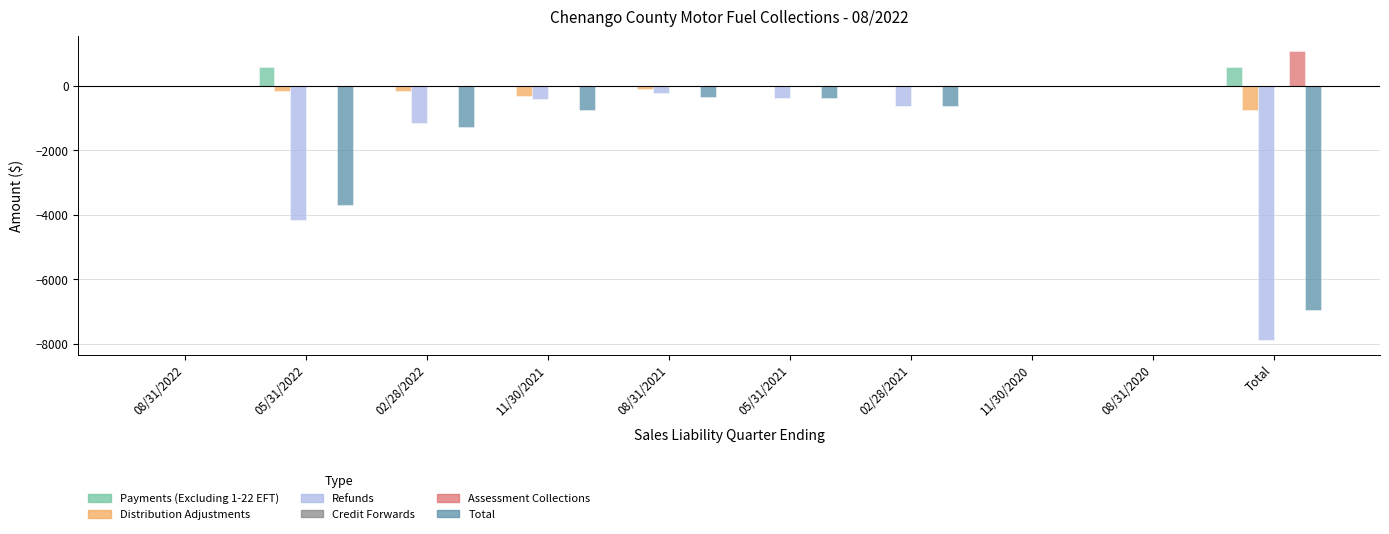

Which label corresponds to the largest value in the chart?

Total